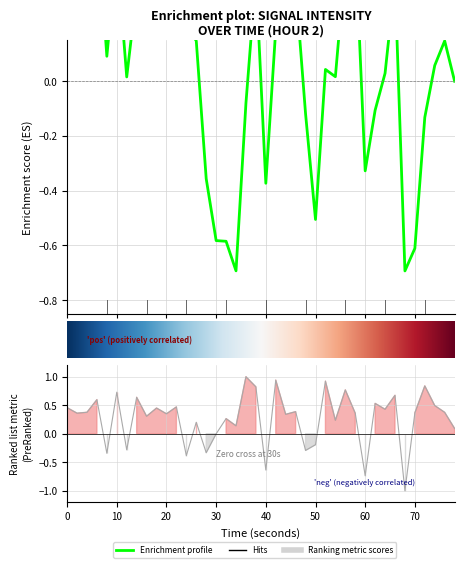

What is the value of the 40th point from the left?

0.1